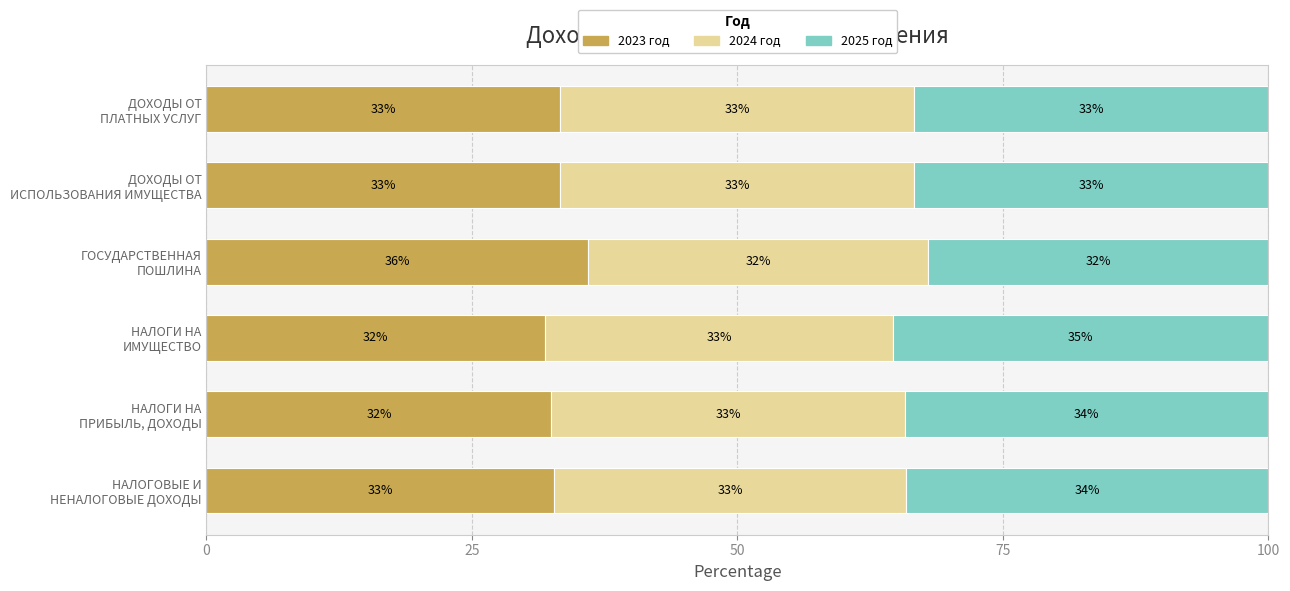

What is the minimum value for 2023 год?

31.9